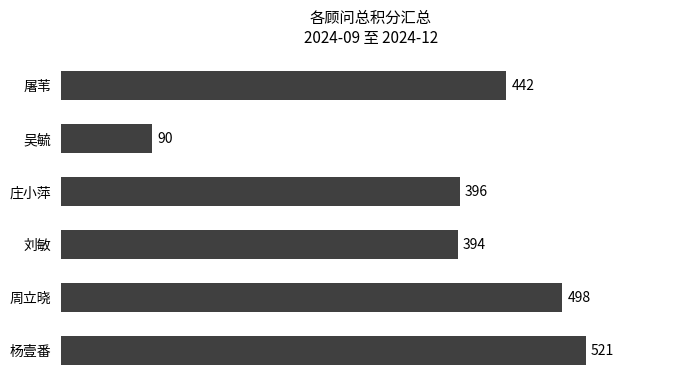

What is the maximum value shown in the chart?

521